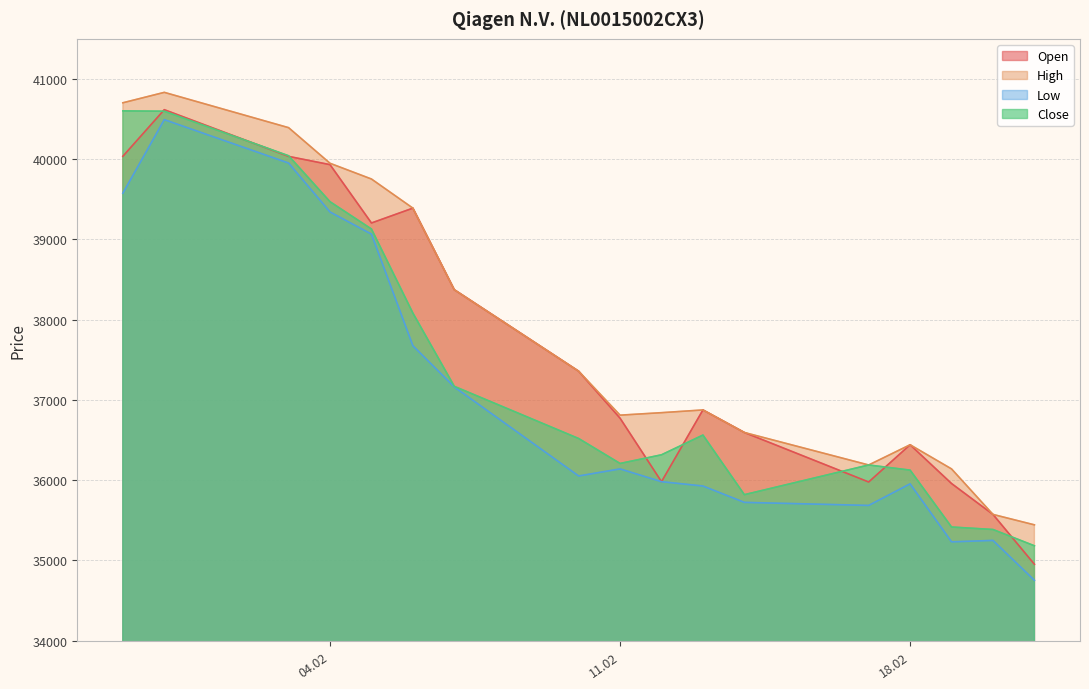

List the series in order of their peak value, lowest first.

Low, Close, Open, High